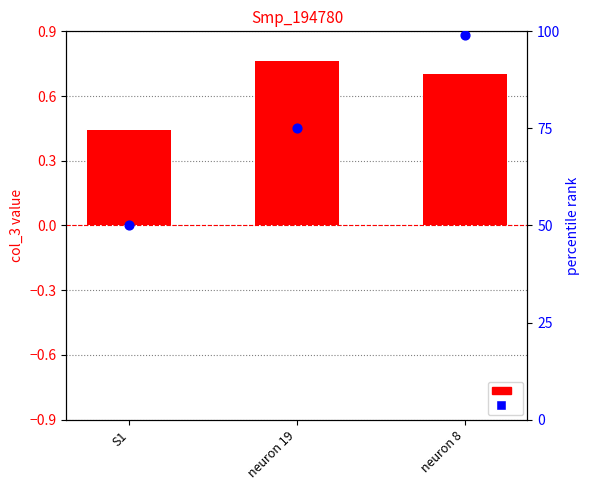

At how many categories does at least one series exceed 68?

2